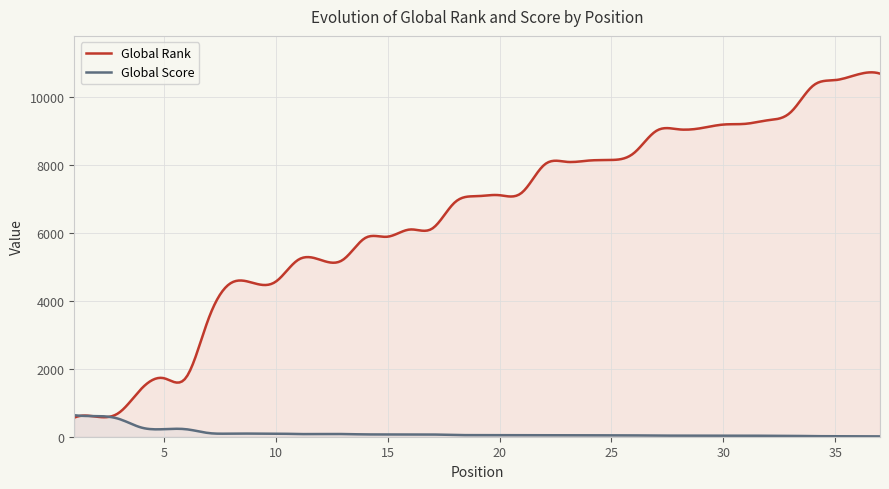

What is the highest value of the Global Rank series?

10712.0